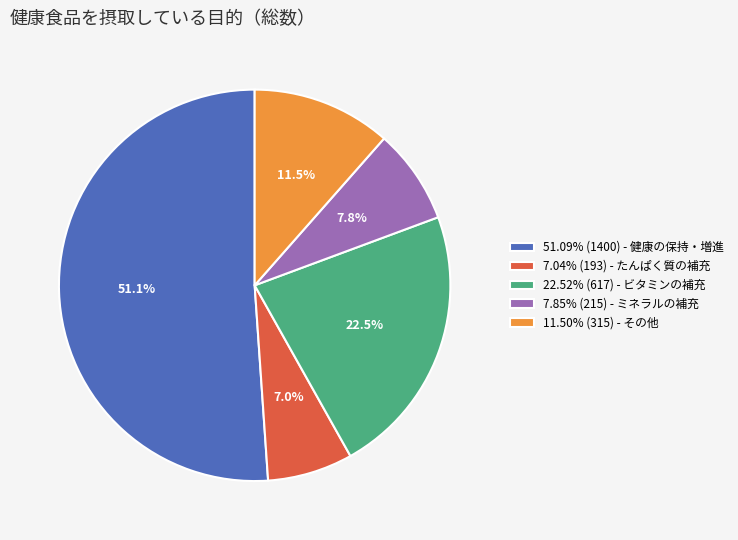

Does 51.09% (1400) - 健康の保持・増進 represent more than half of the total?

Yes